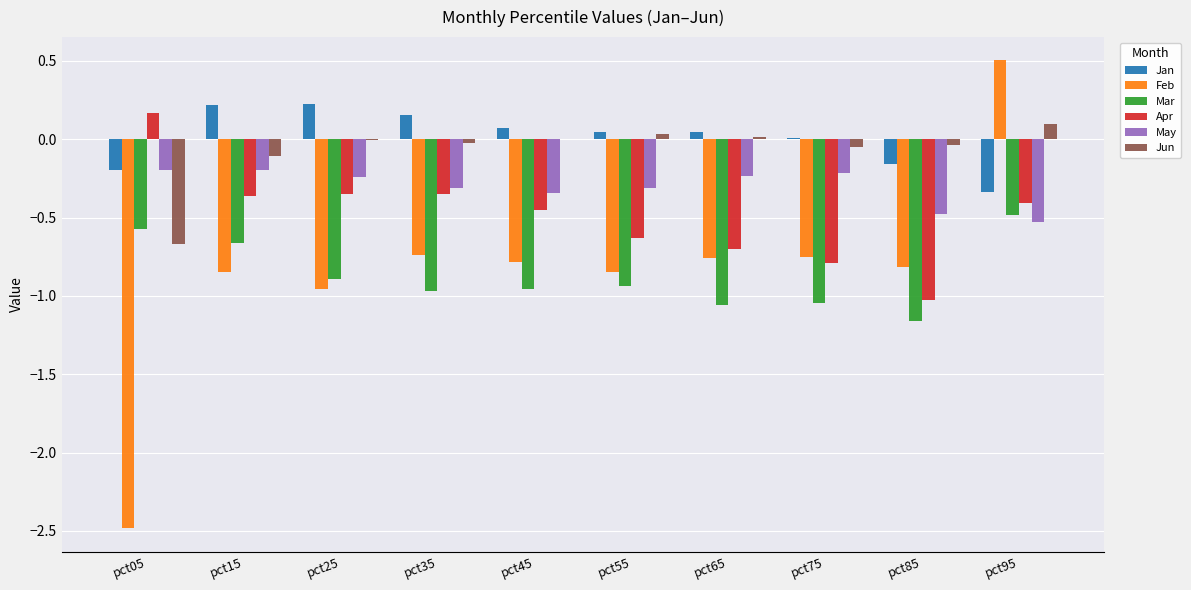

Does the chart contain stacked bars?

No